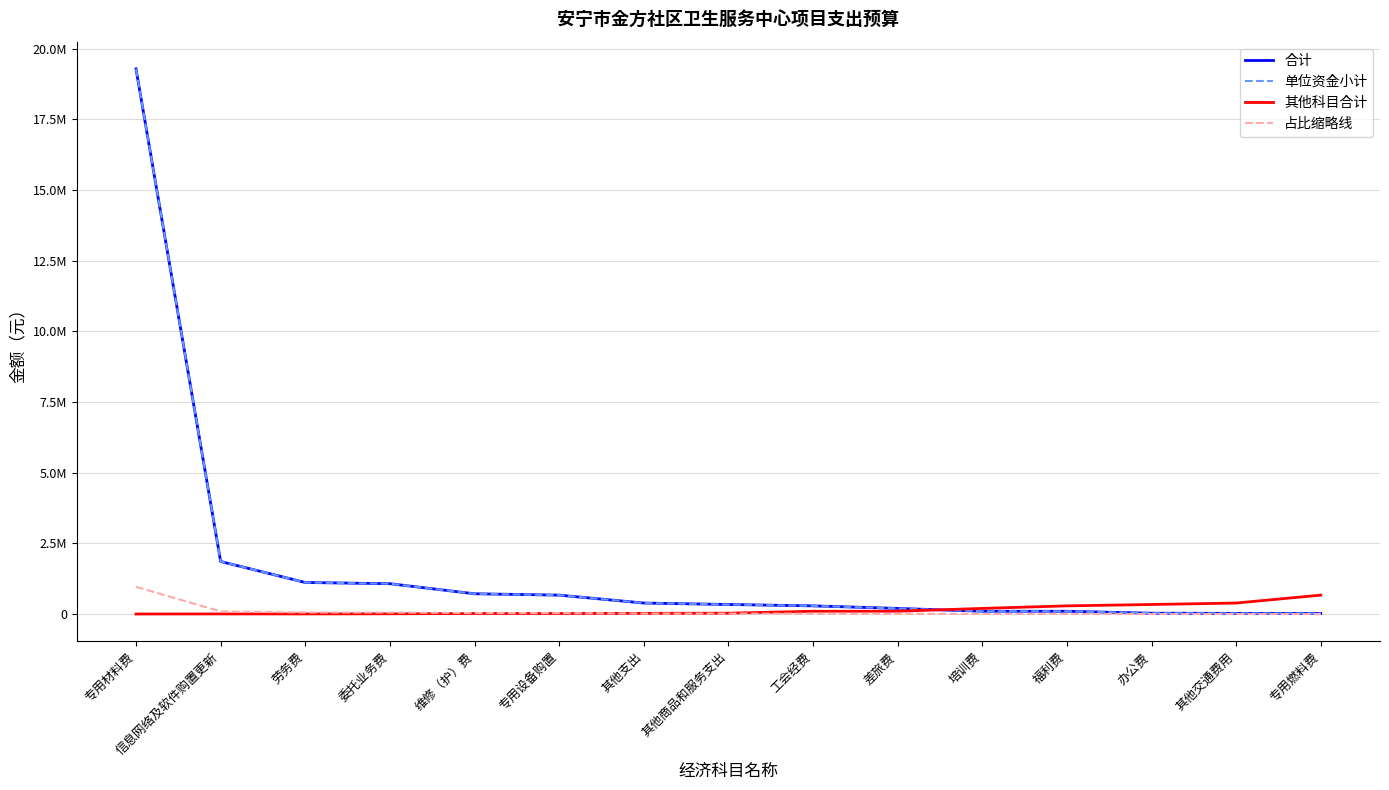

Which series has the largest range (max minus min)?

合计